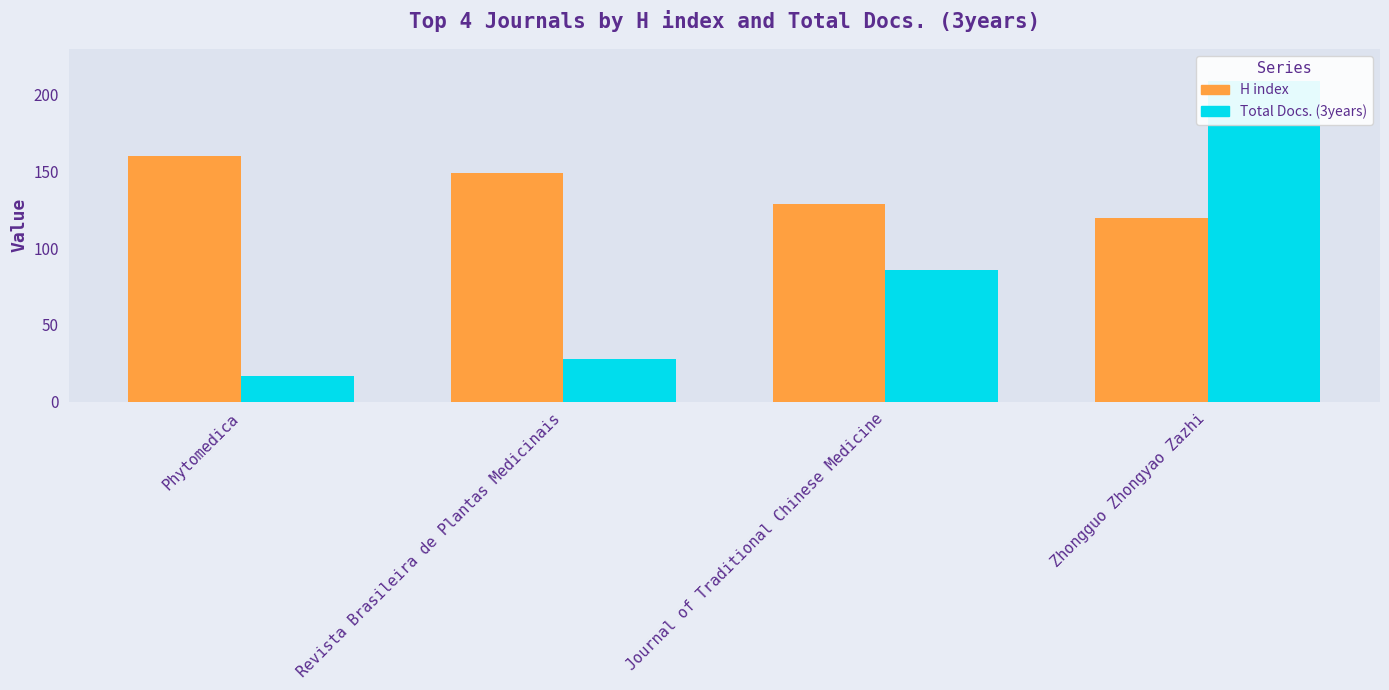

Reading right to left, what are all the values shown in this chart?

H index: Zhongguo Zhongyao Zazhi=120	Journal of Traditional Chinese Medicine=129	Revista Brasileira de Plantas Medicinais=149	Phytomedica=160
Total Docs. (3years): Zhongguo Zhongyao Zazhi=209	Journal of Traditional Chinese Medicine=86	Revista Brasileira de Plantas Medicinais=28	Phytomedica=17